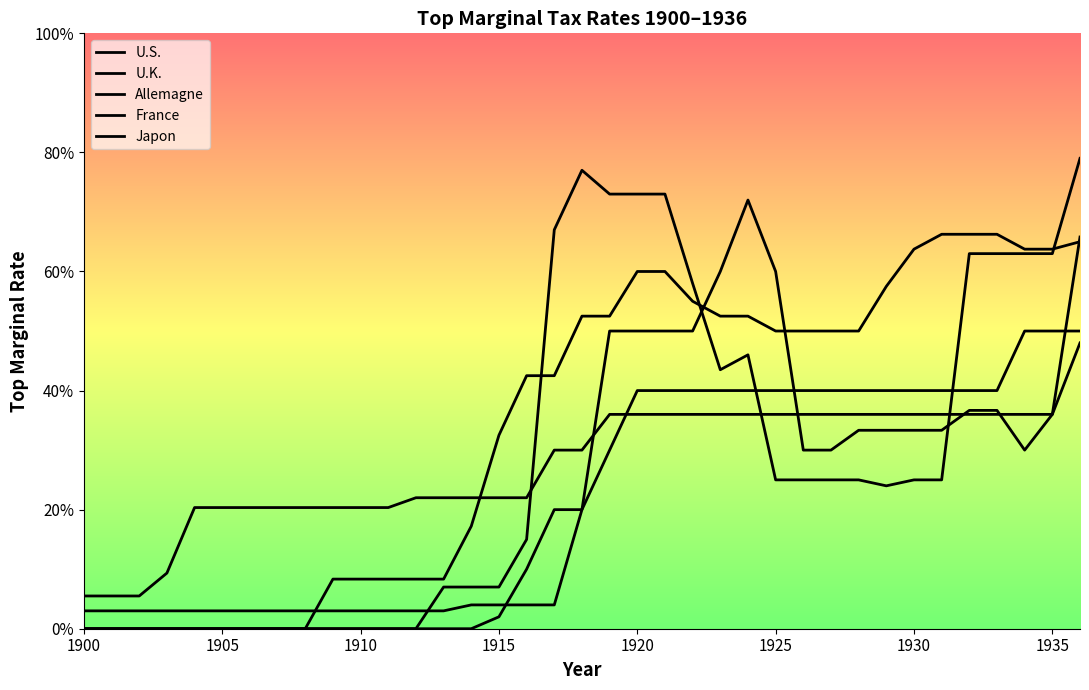

How many intersections are there between France and Allemagne?

2